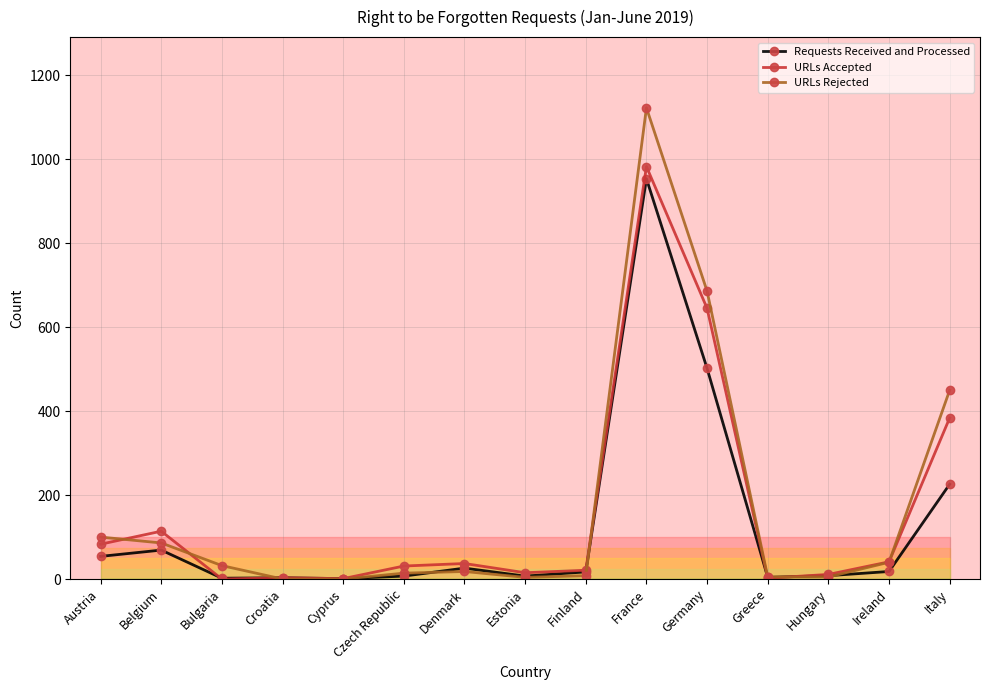

At which label is URLs Rejected closest to 561?

Italy